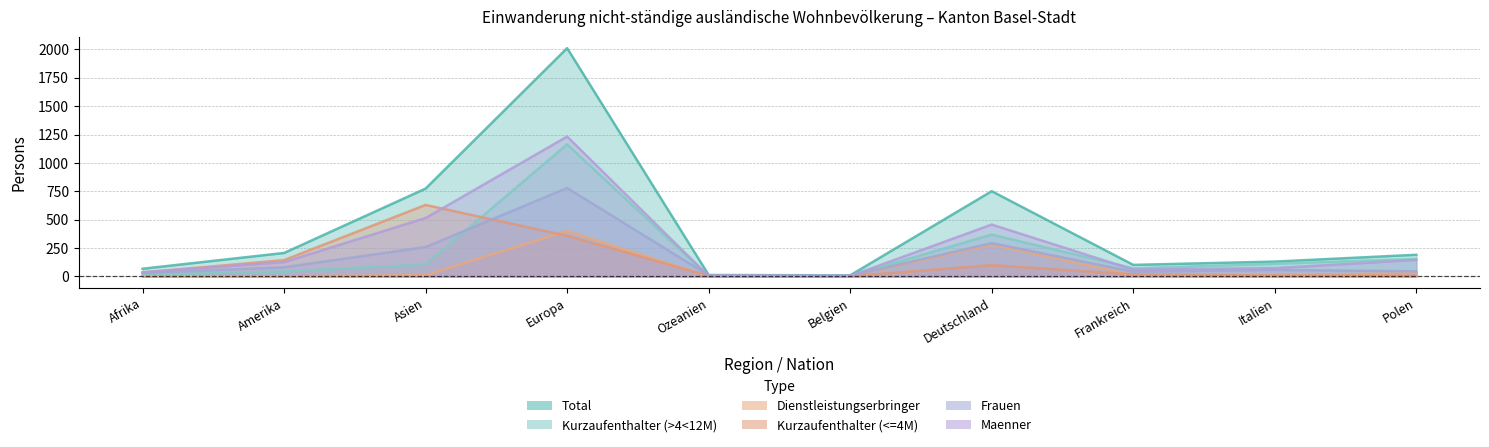

What is the label of the 8th point from the left?

Frankreich